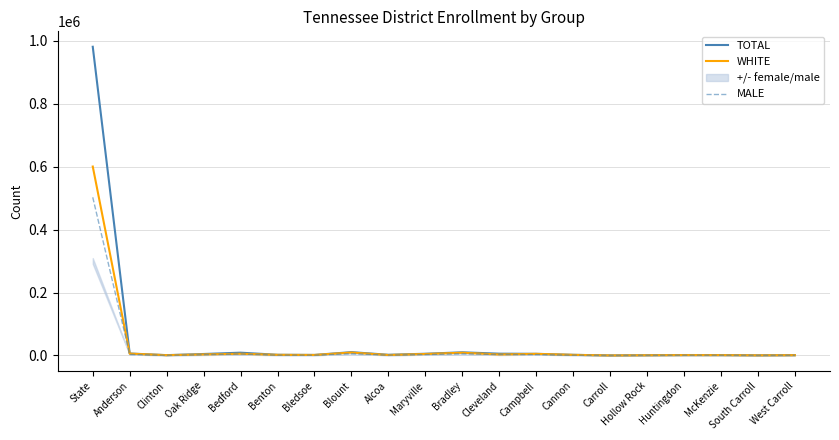

What is the maximum value shown in the chart?

981095